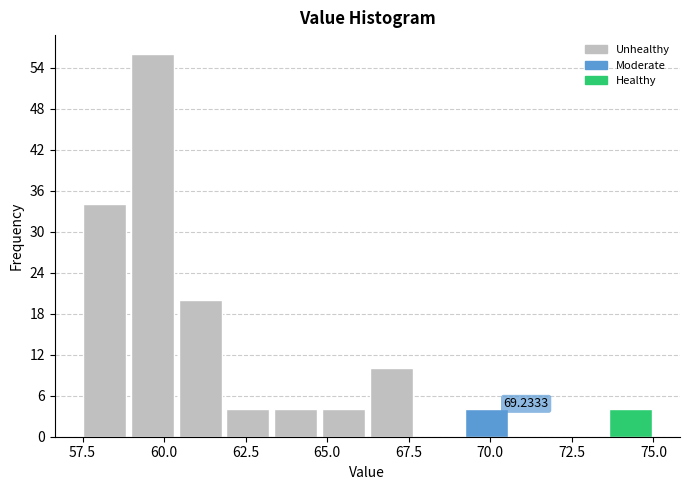

Read against the x-axis, roughly where is the centre of the tallest bar?

59.5